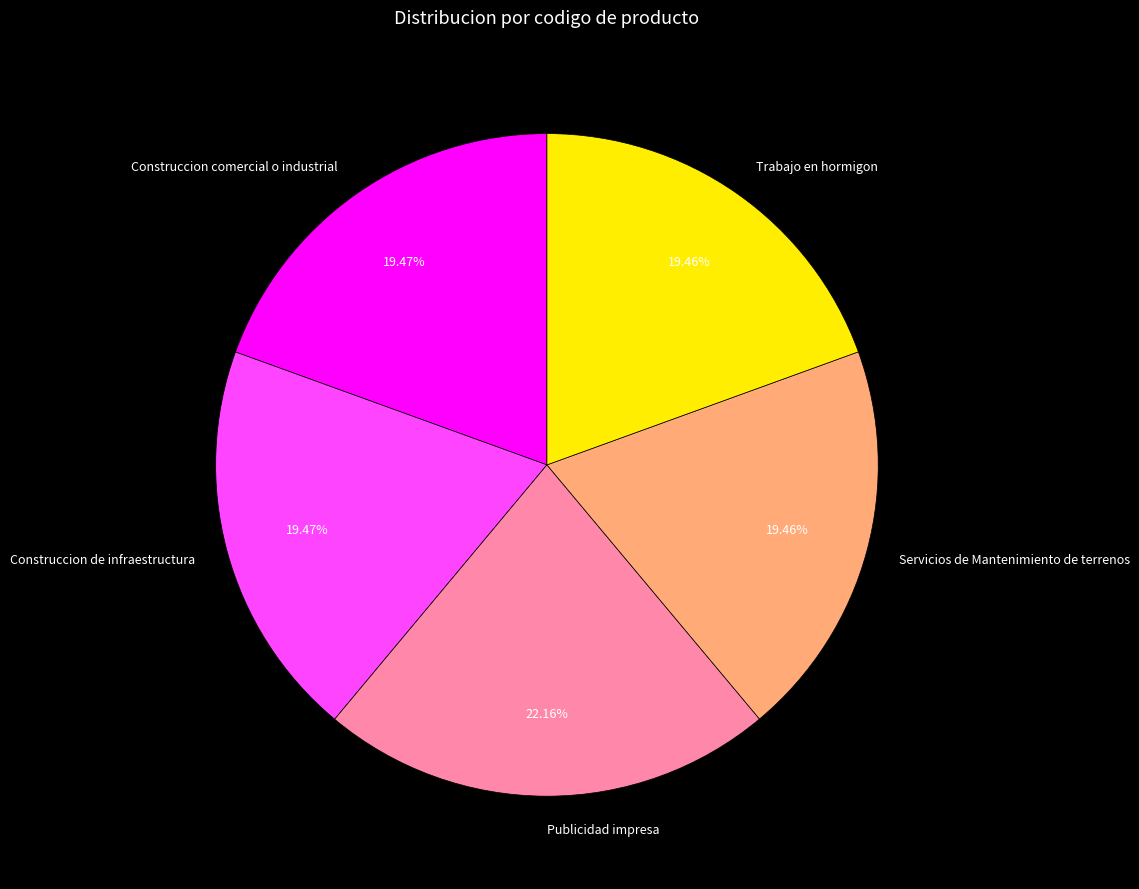

What is the ratio of the value at Servicios de Mantenimiento de terrenos to the value at Construccion de infraestructura?

1.0